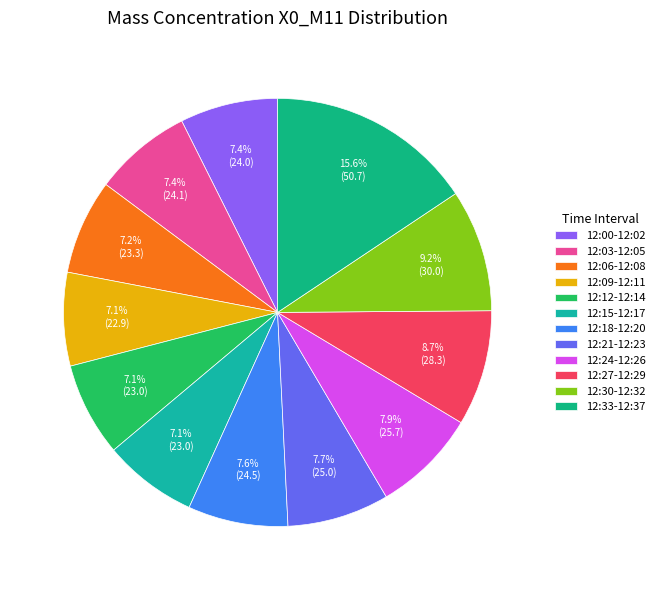

Count the number of slices in the pie.

12